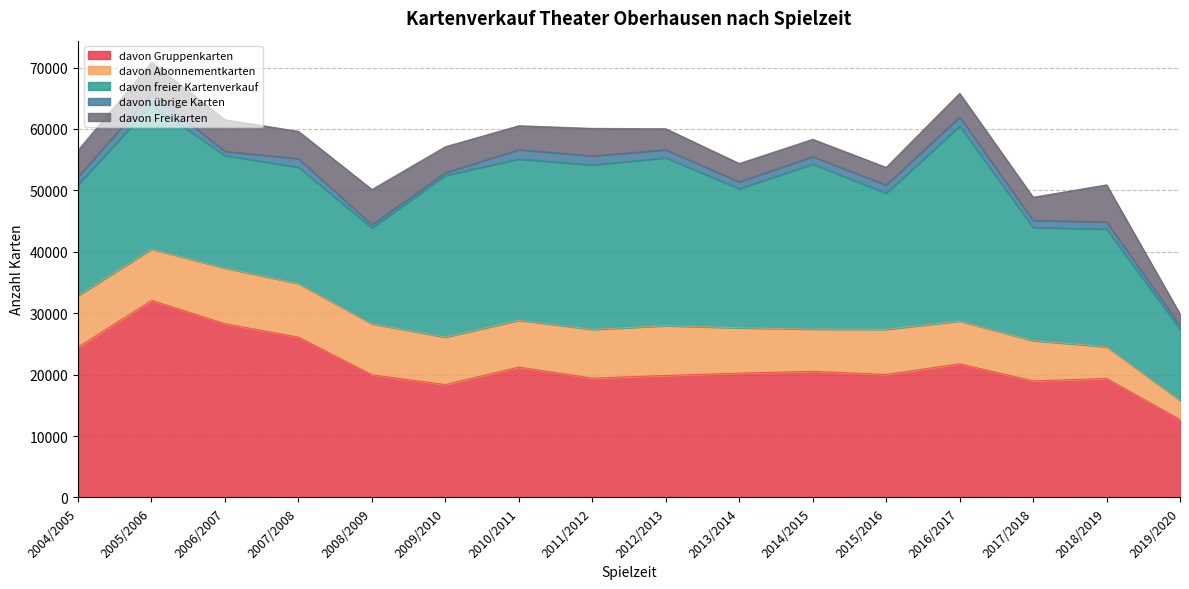

What are all the series names shown in the legend?

davon Gruppenkarten, davon Abonnementkarten, davon freier Kartenverkauf, davon übrige Karten, davon Freikarten